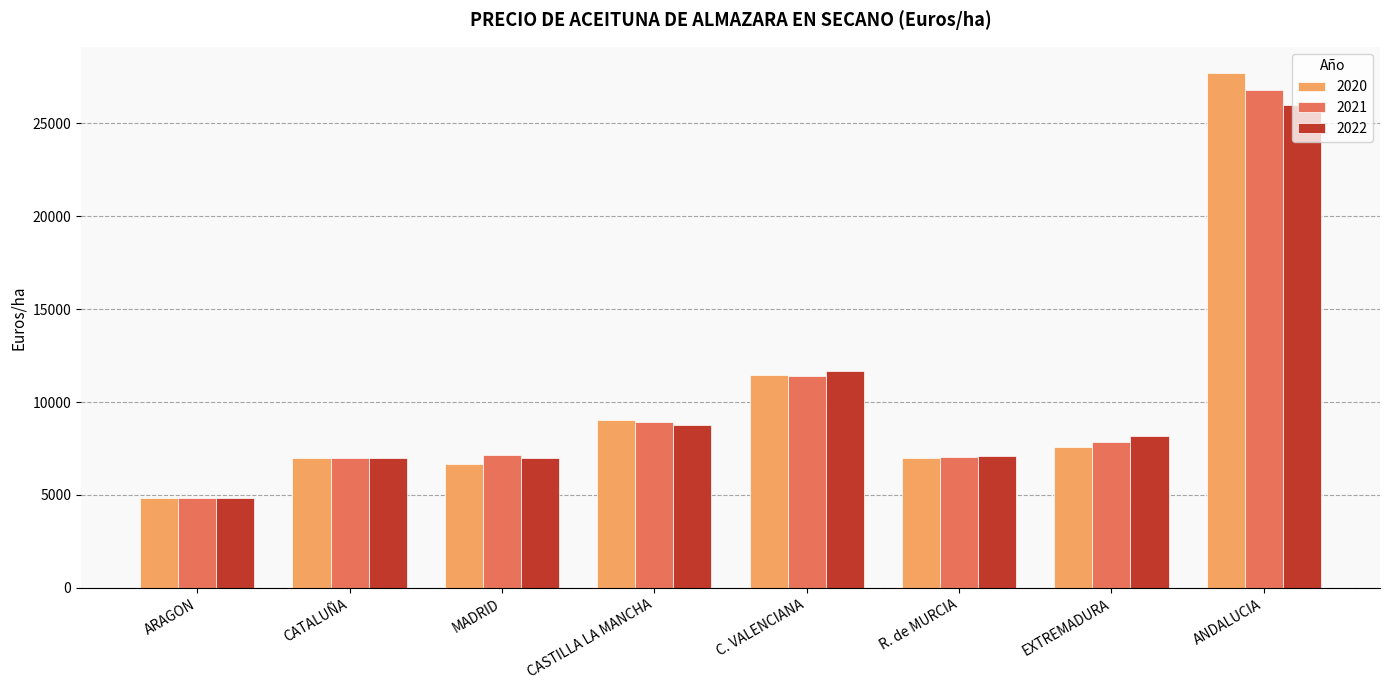

What is the label of the 2nd bar from the left?

CATALUÑA